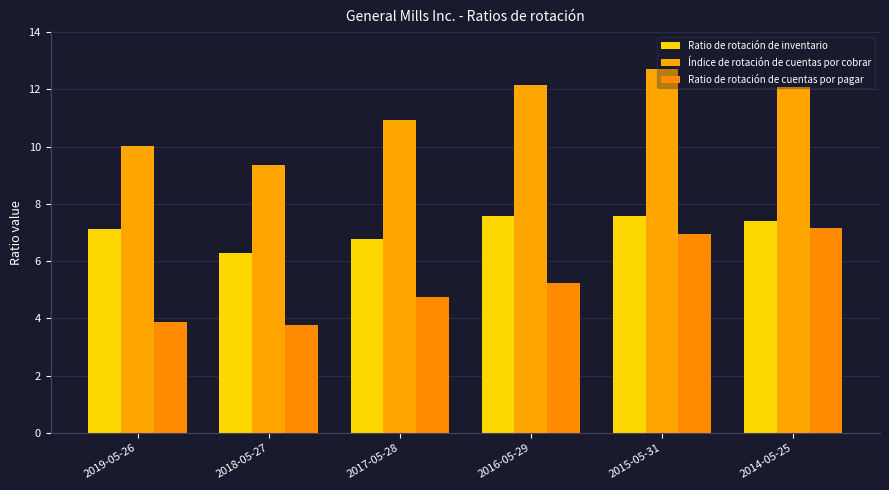

Between 2014-05-25 and 2015-05-31, which is larger?

2015-05-31